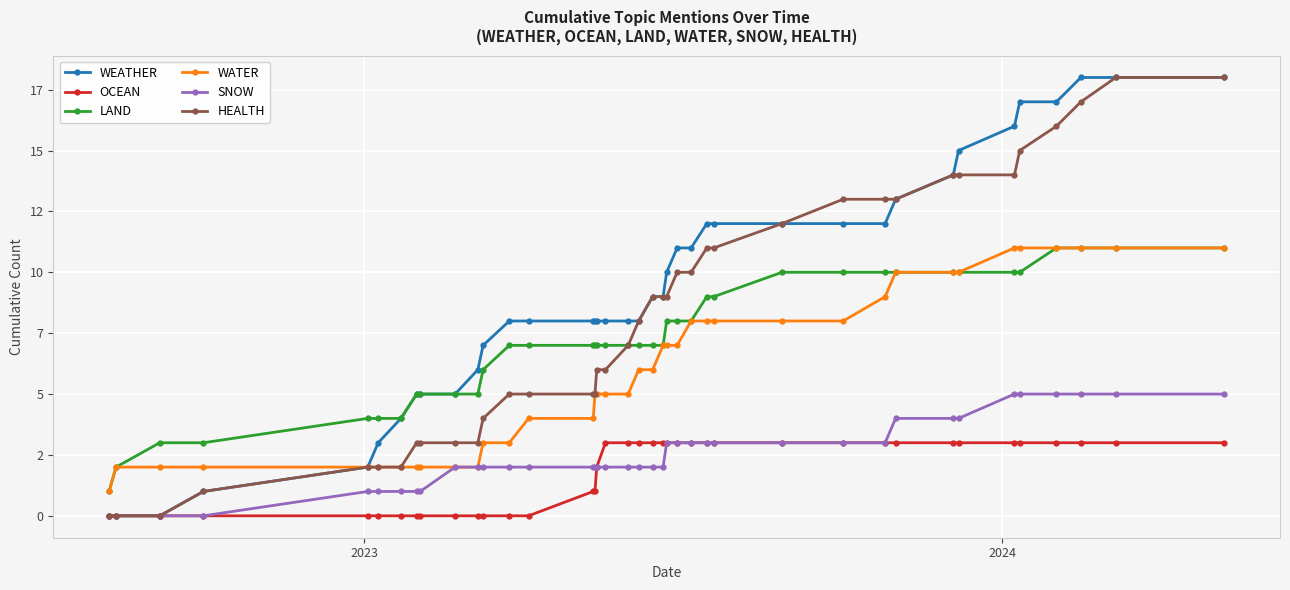

Does the chart have visible grid lines?

Yes